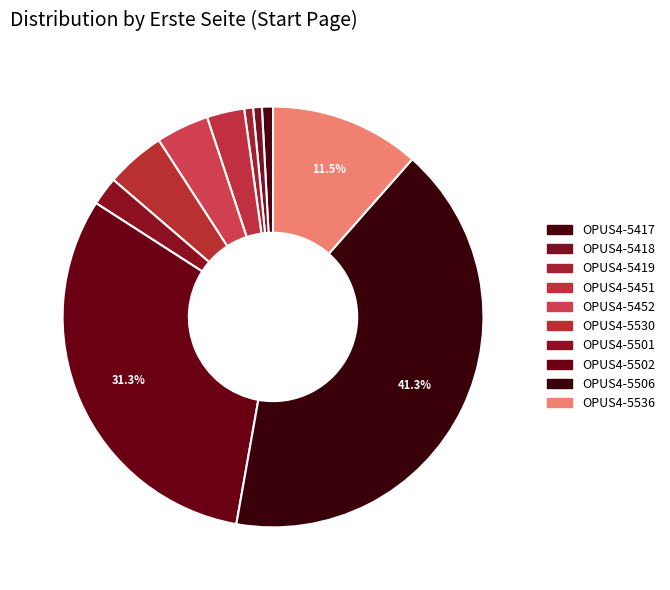

True or false: OPUS4-5451 accounts for 1% of the total.

False